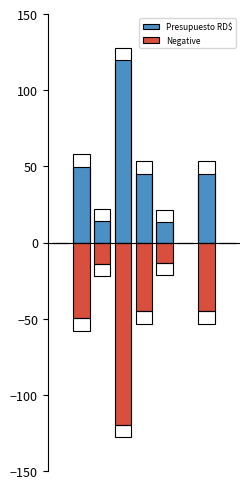

What is the approximate value of Presupuesto RD$ at 2?

14.0